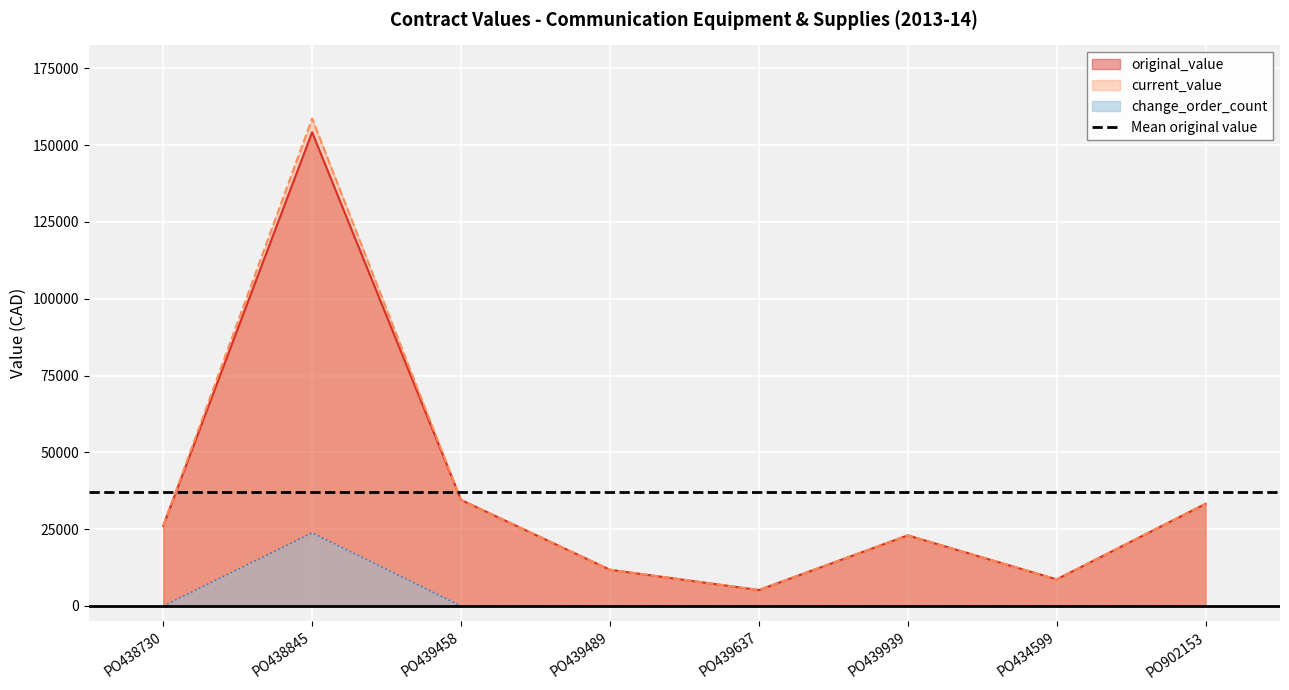

What is the label of the 3rd point from the left?

PO439458